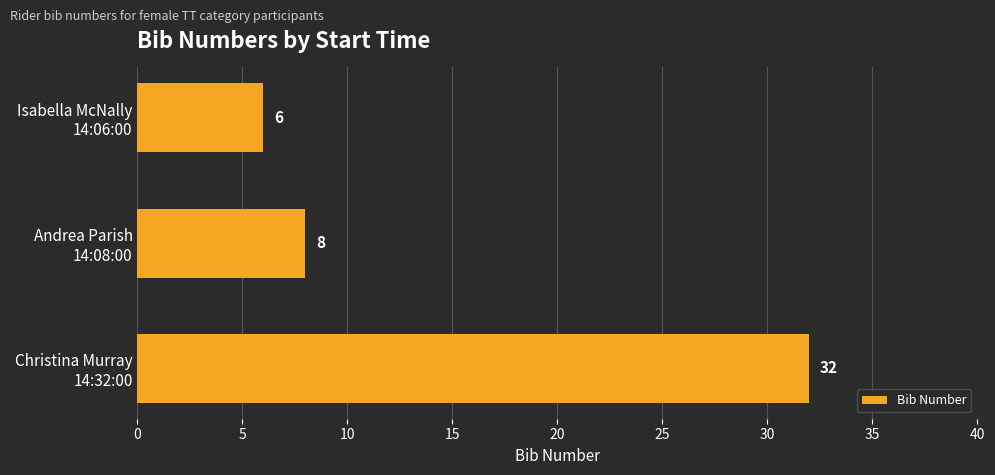

What is the difference between the maximum and second lowest values?

24